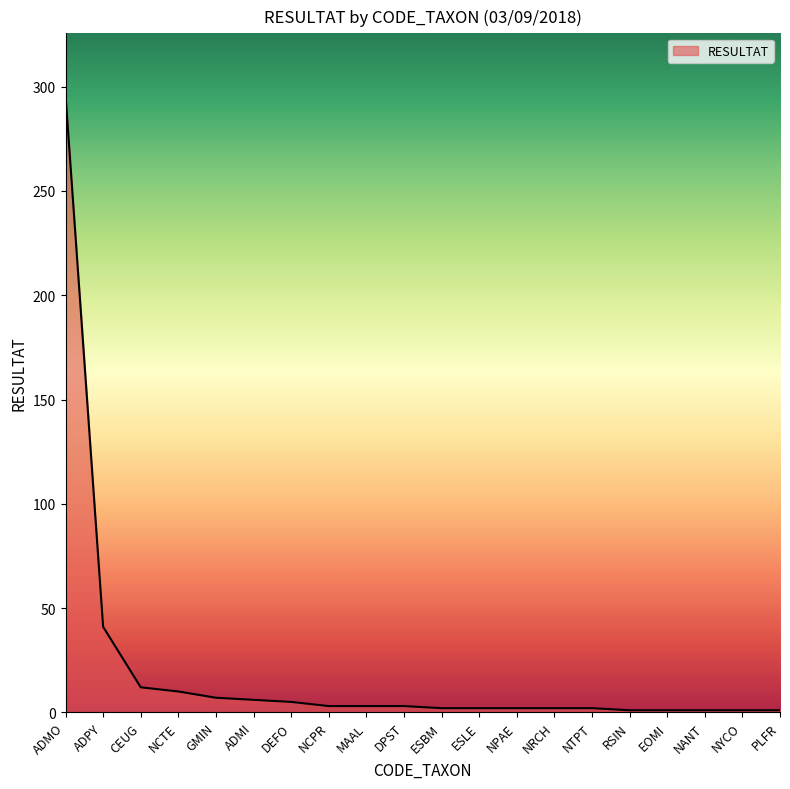

Between MAAL and CEUG, which is larger?

CEUG